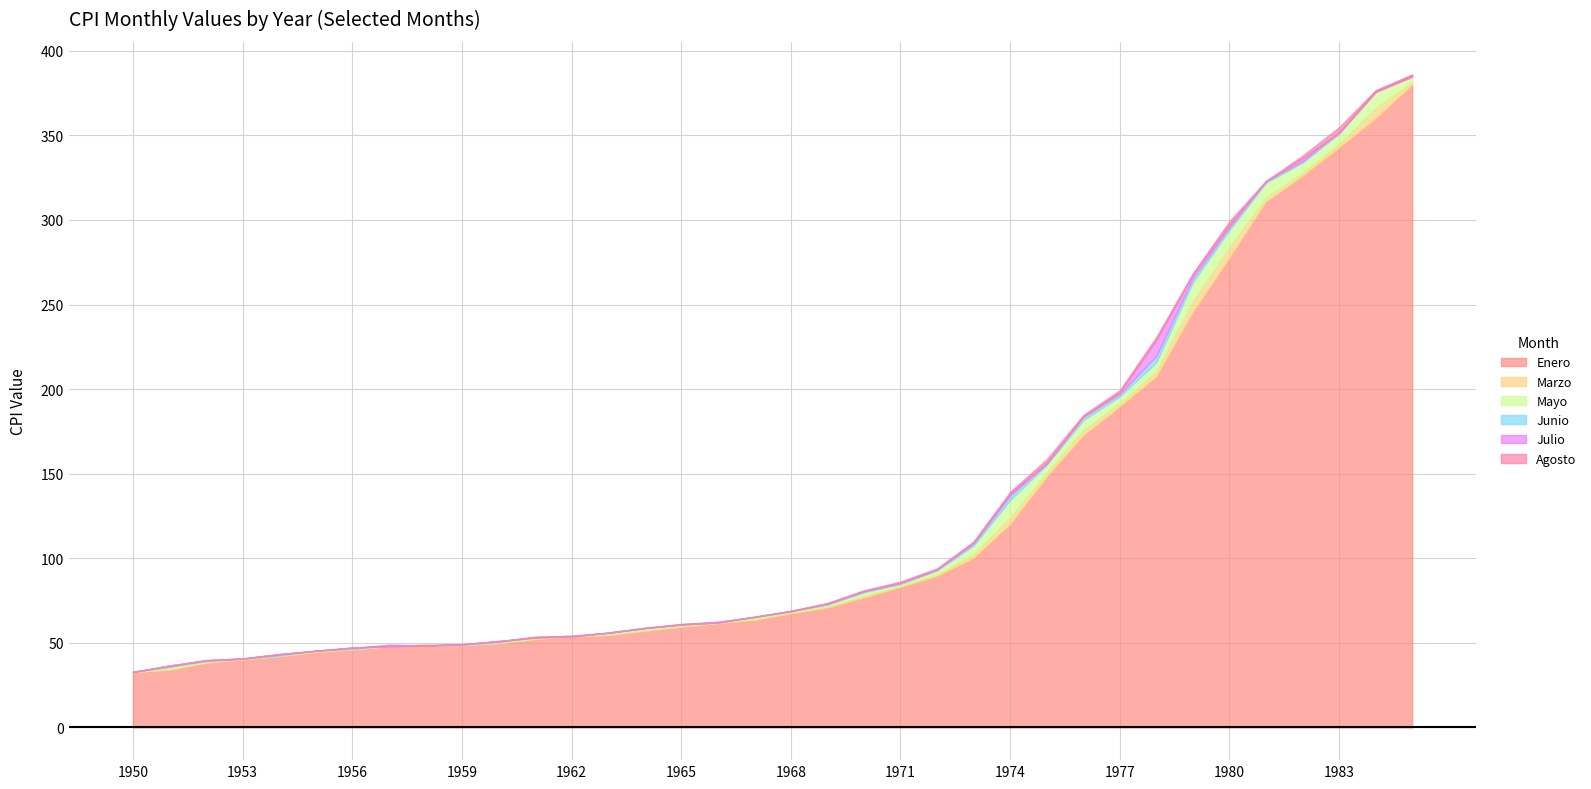

Which series has the largest total across all categories?

Agosto